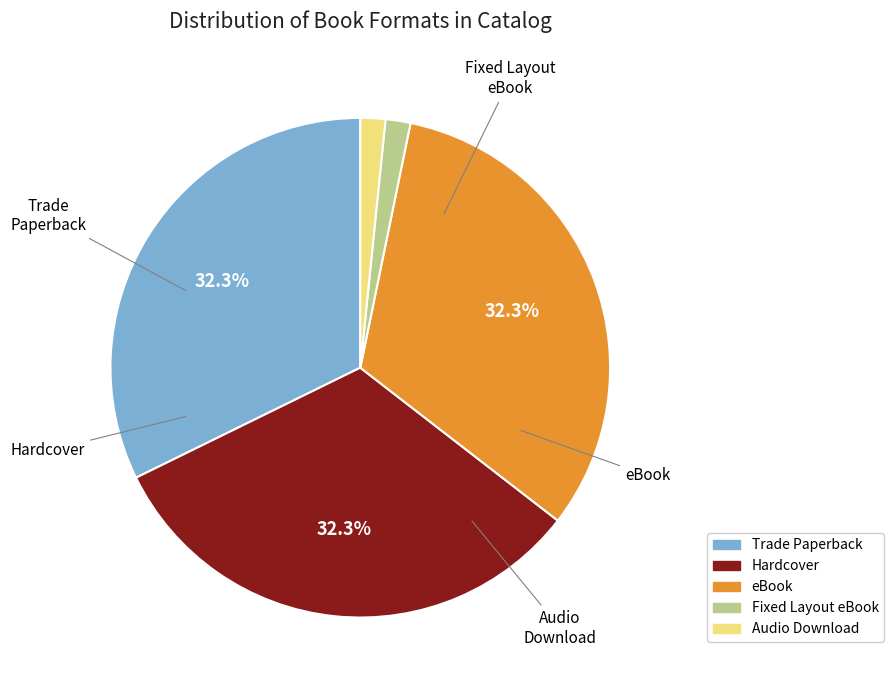

True or false: Fixed Layout eBook accounts for 1% of the total.

False